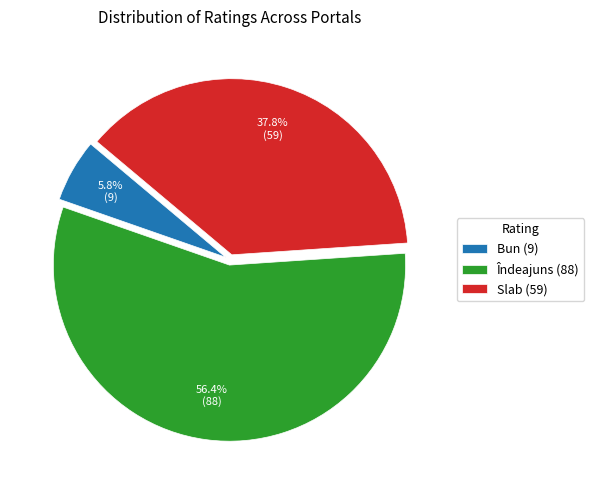

To the nearest percent, what percentage of the pie is Îndeajuns?

56%